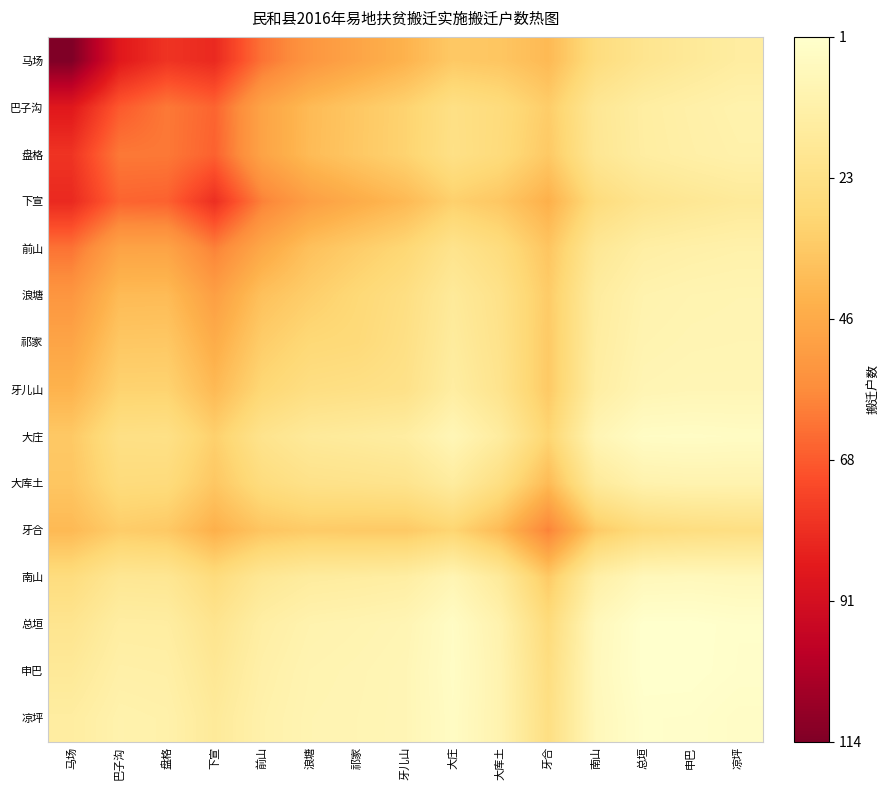

What is the total value across all series at 大庄?

1459.3